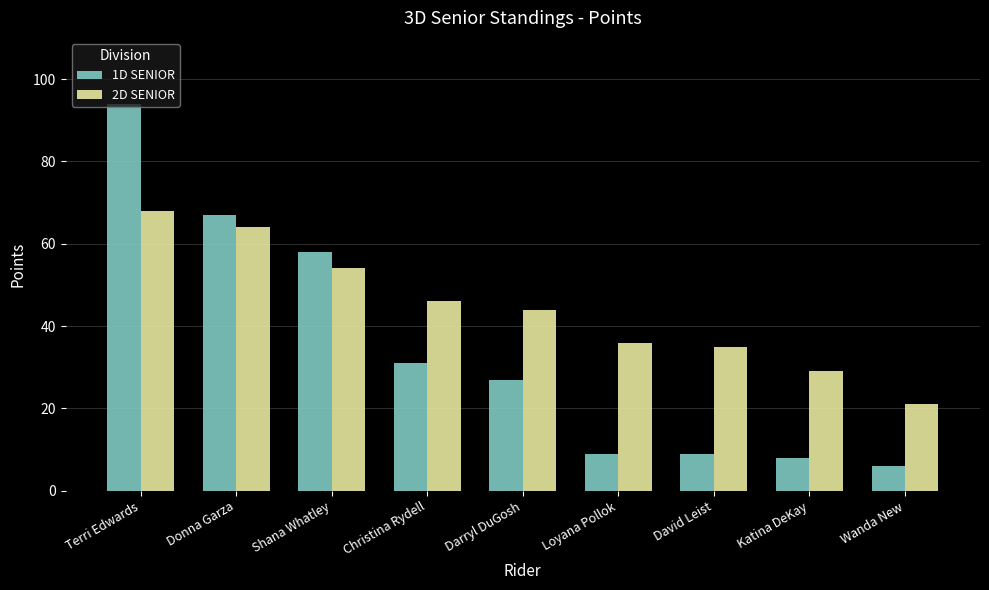

At how many categories does at least one series exceed 72?

1